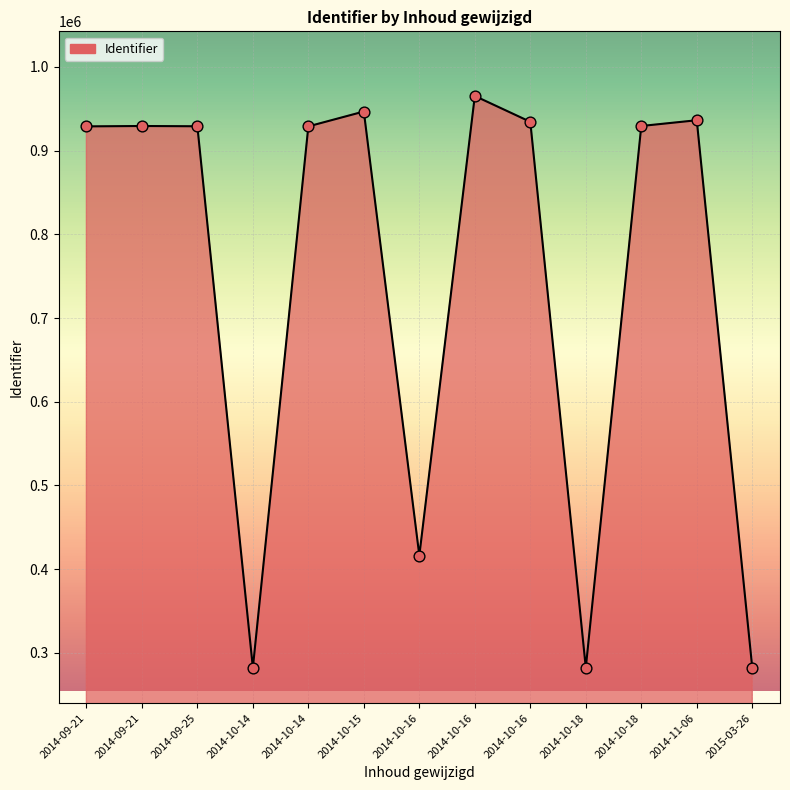

What is the ratio of the value at 2014-11-06 to the value at 2014-09-25?

1.0